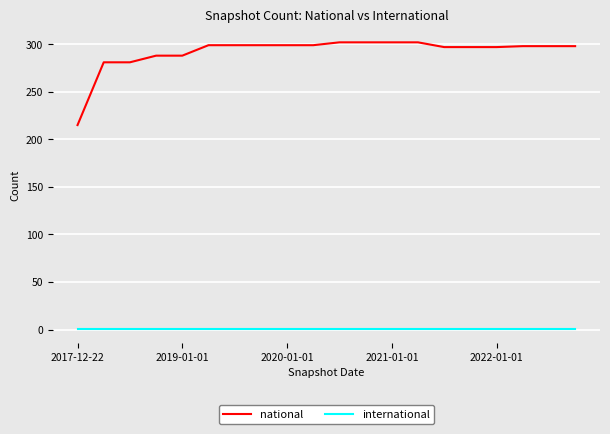

List the series in order of their overall mean, highest first.

national, international